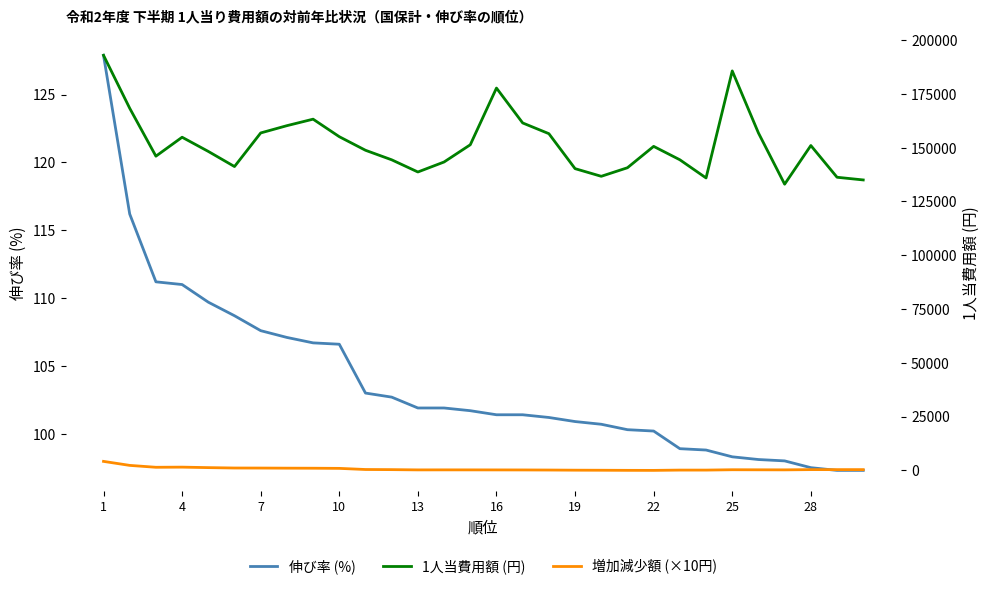

Is the value of 伸び率 (%) at 10 greater than the value of 1人当費用額 (円) at 12?

No